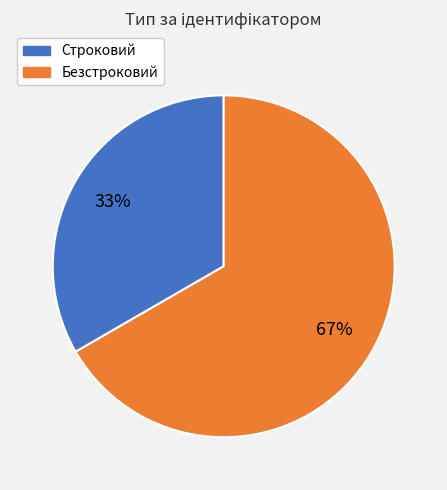

Which slice is the smallest?

Строковий